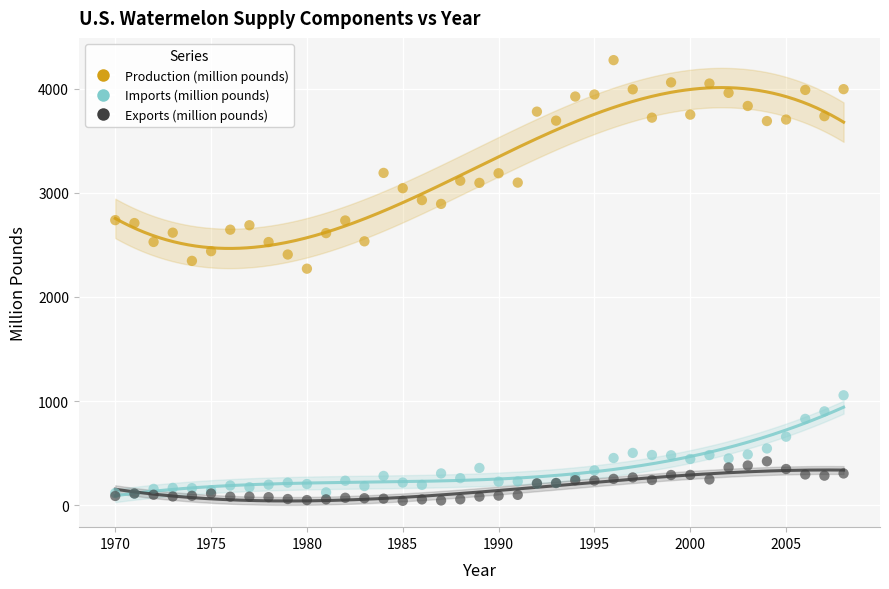

Across all series, what Y value is closest to 2158?

2271.6